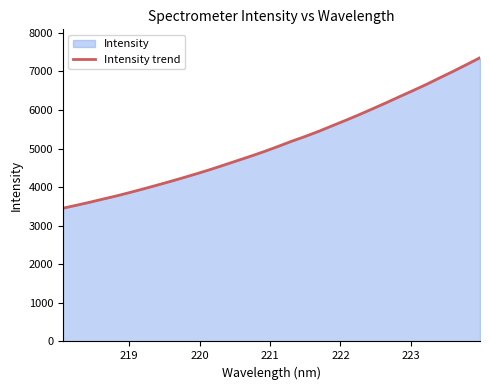

What is the minimum value shown in the chart?

3454.7